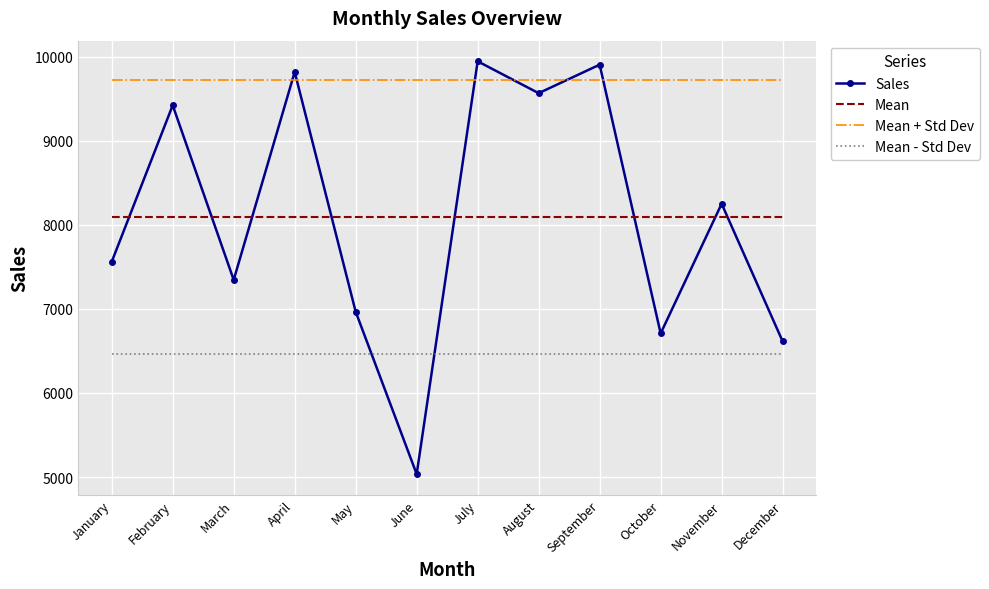

True or false: Sales has more than 1 points higher than both neighbors.

True